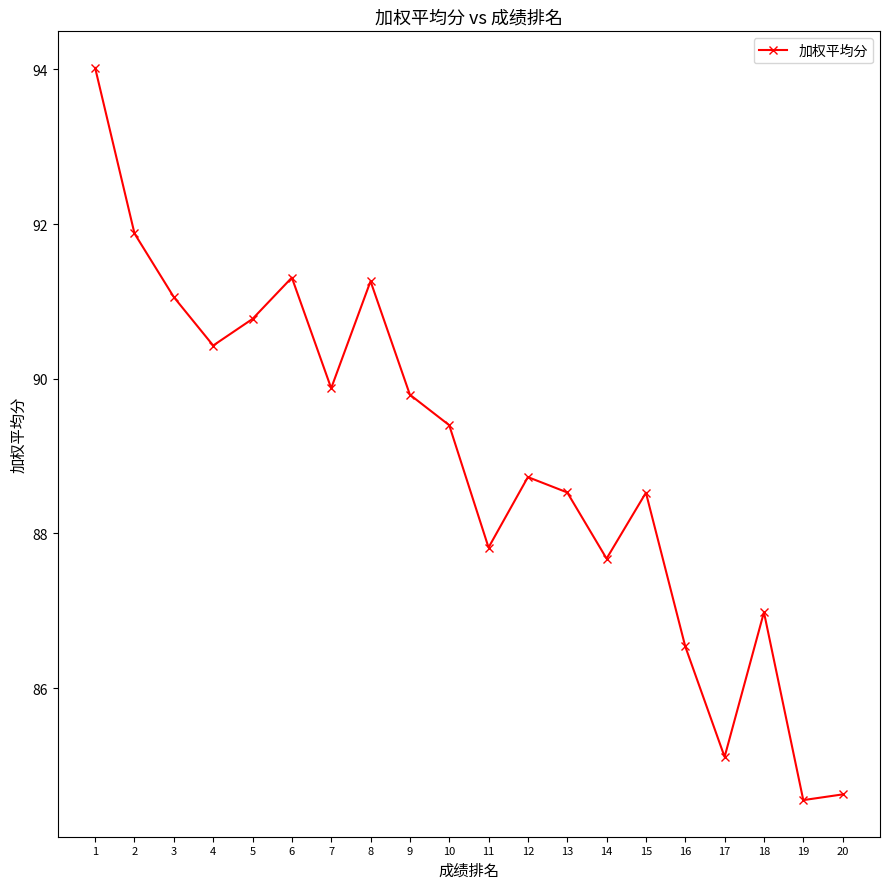

At which category does the data reach its first local peak?

6